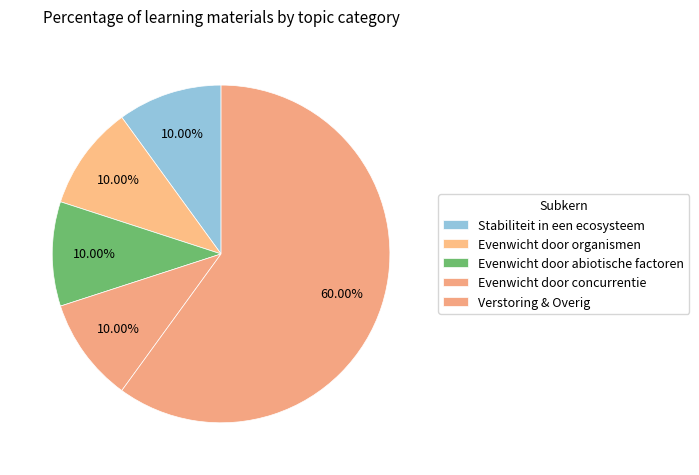

How many slices are in this pie chart?

5